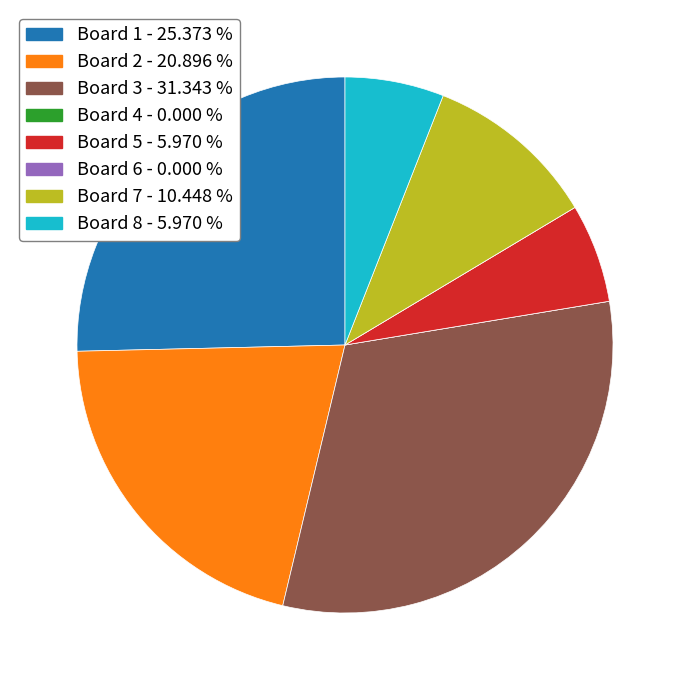

Is it true that Board 8 is 13% of the pie?

False